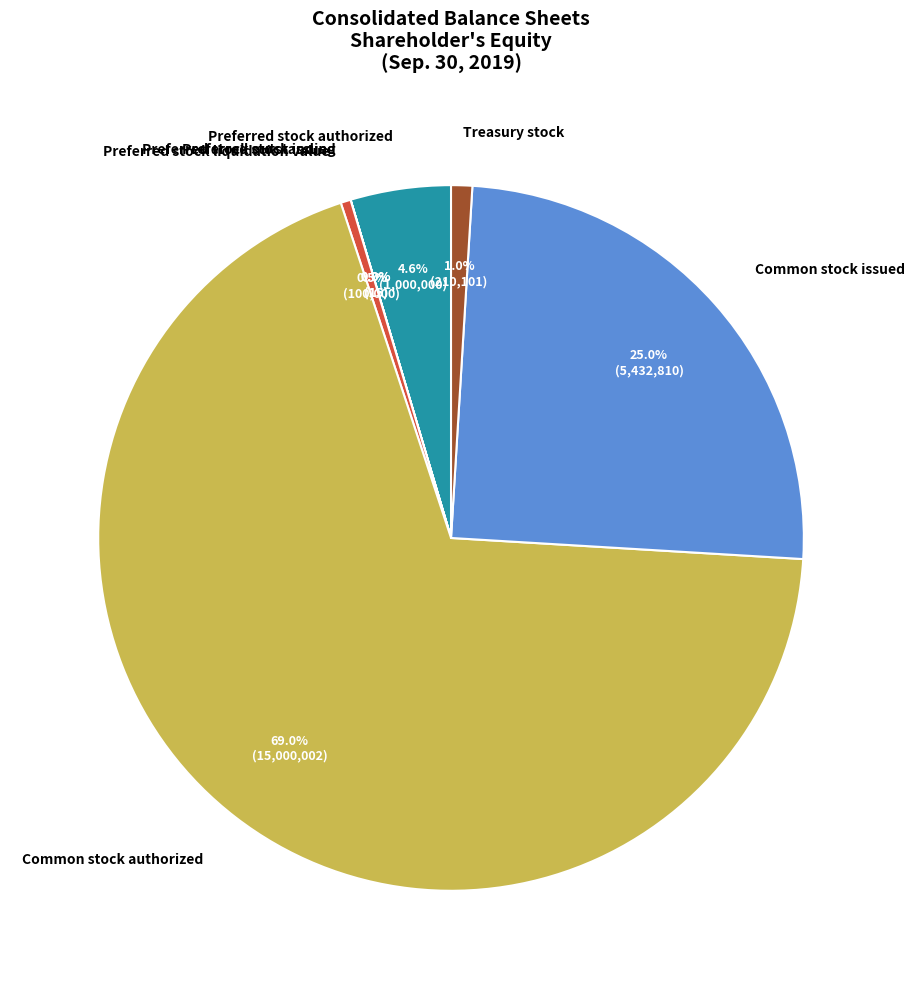

What is the largest slice in the pie chart?

Common stock authorized